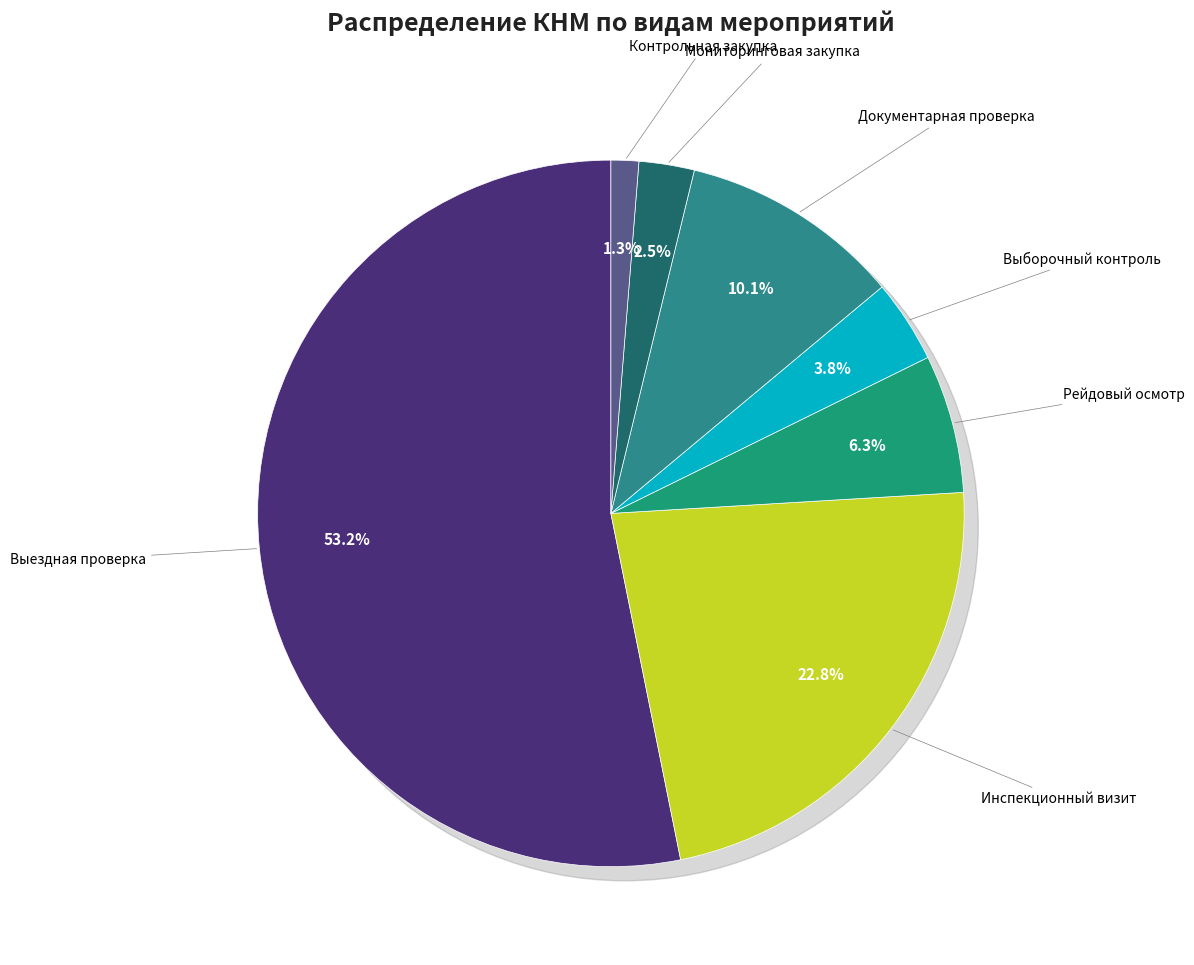

How many slices are in this pie chart?

7